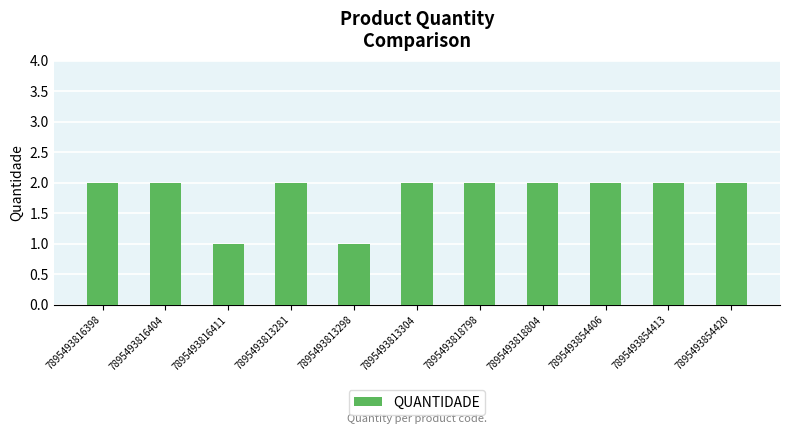

Count the values in the range 2 to 3.

9